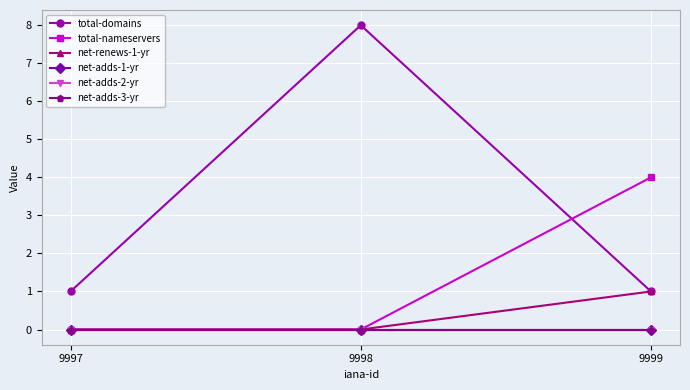

Is this an area chart (filled region under the line)?

No